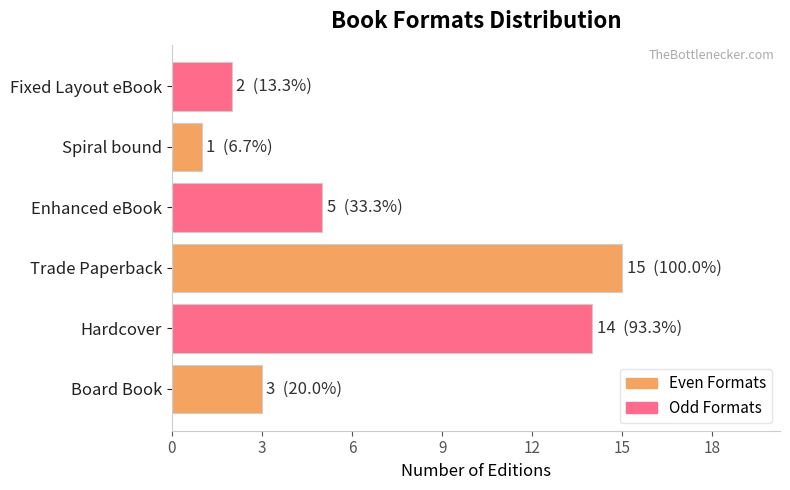

What is the greatest value displayed?

15